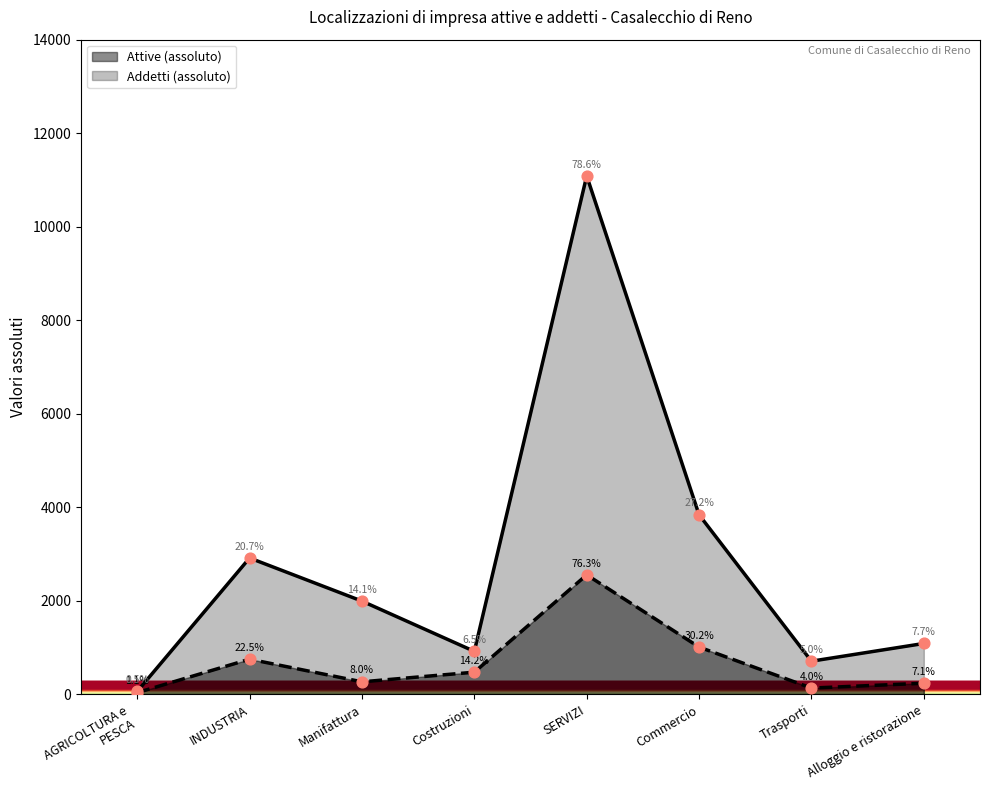

At which category is the sum across all series the highest?

SERVIZI